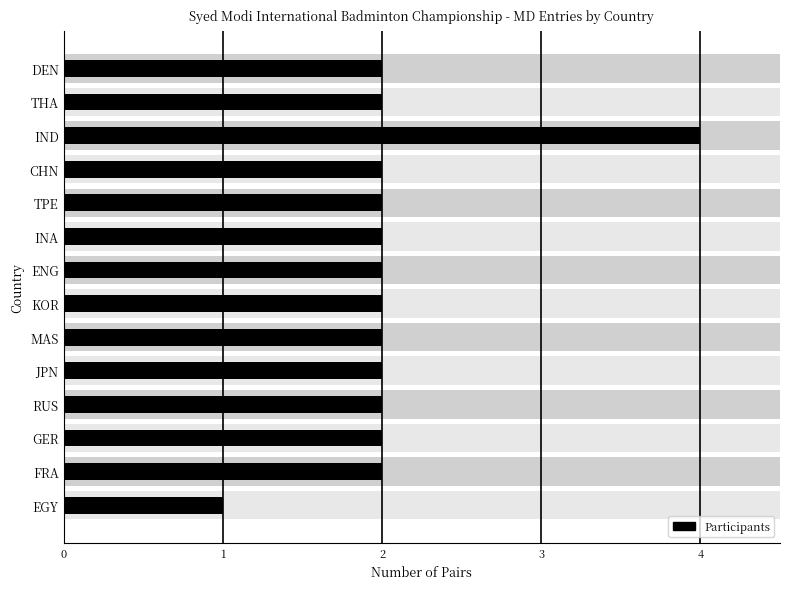

Is it true that the value at EGY is 1?

True